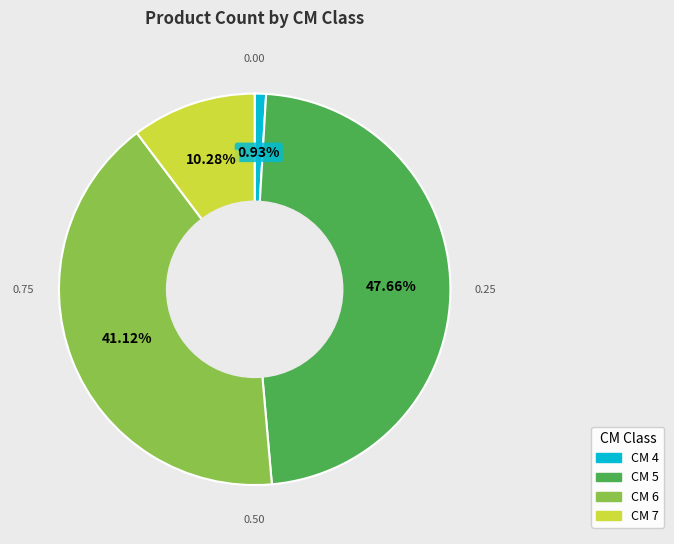

Combined, do CM 4 and CM 5 account for over 50%?

No